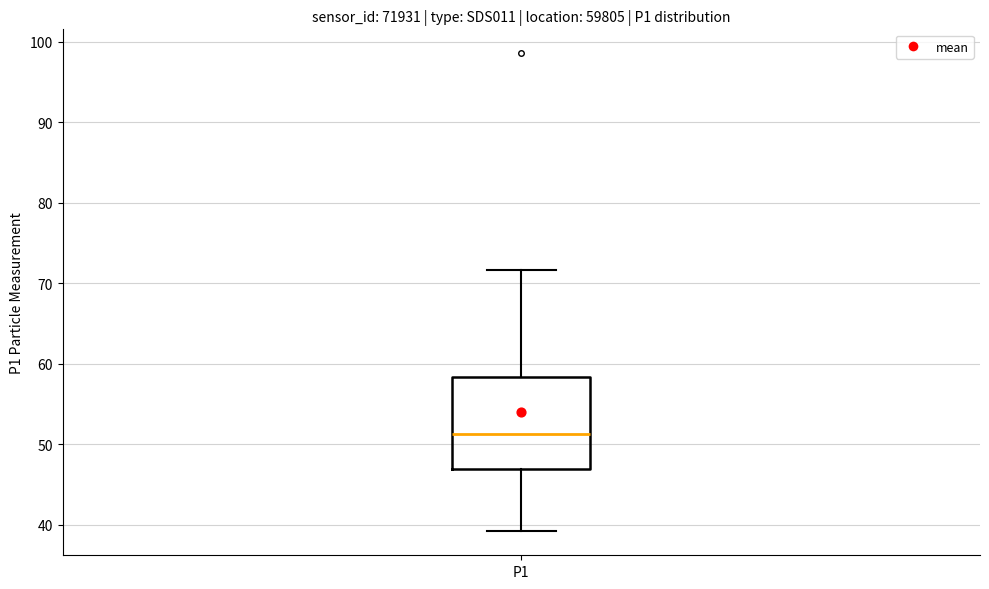

Where is the upper edge of the box for P1 on the y-axis? The values are not printed on the chart, so give them approximately, as read against the axis.

58